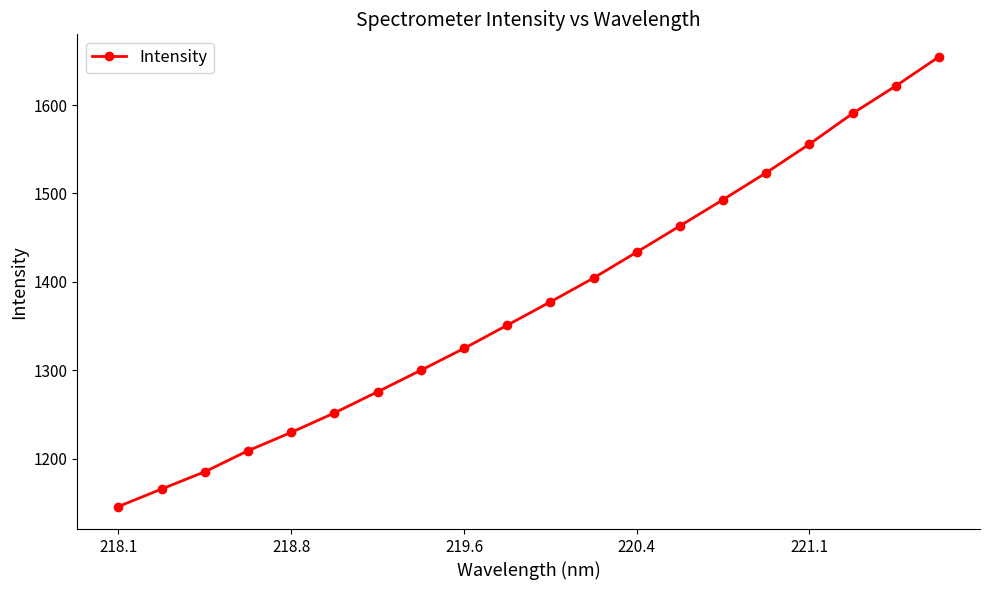

What is the maximum value shown in the chart?

1654.6